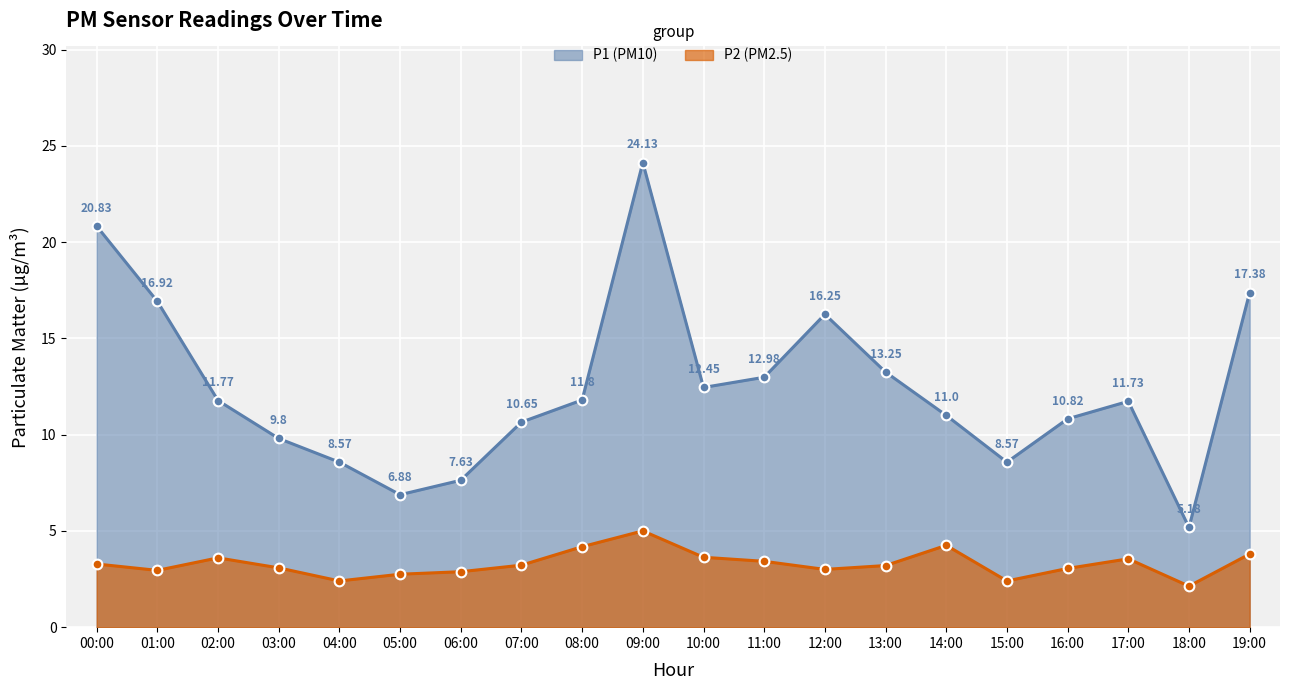

True or false: P2 has a value of 2.1 at 18:00.

True